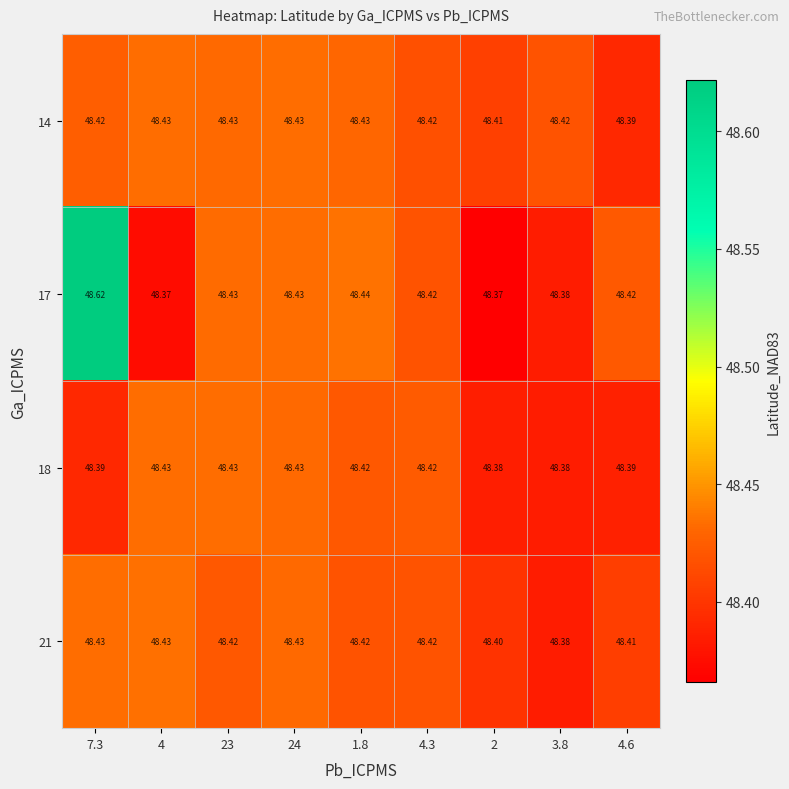

Is the value of 21 at 23 greater than the value of 18 at 7.3?

Yes